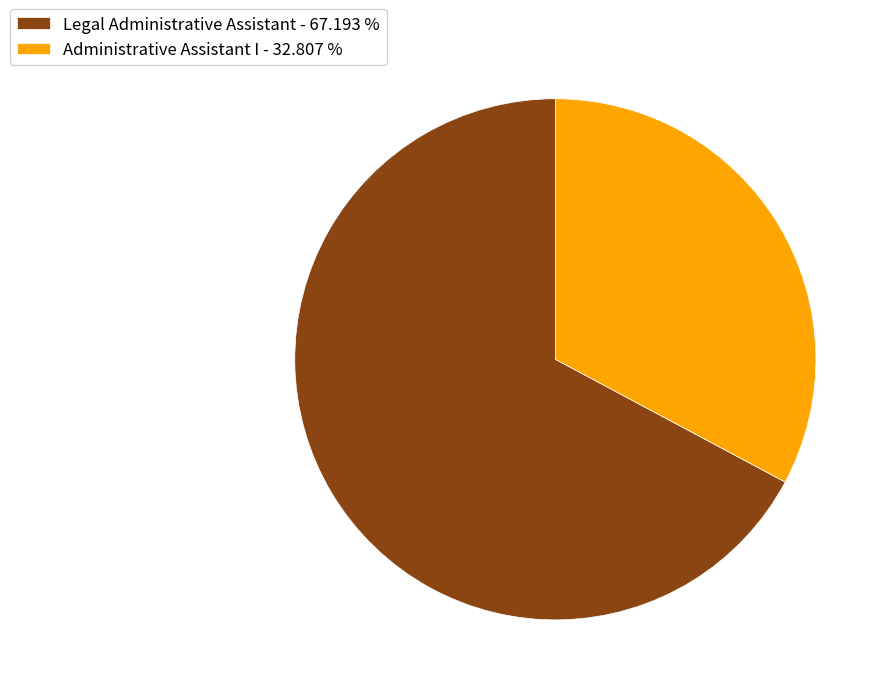

Combined, do Administrative Assistant I - 32.807 % and Legal Administrative Assistant - 67.193 % account for over 50%?

Yes